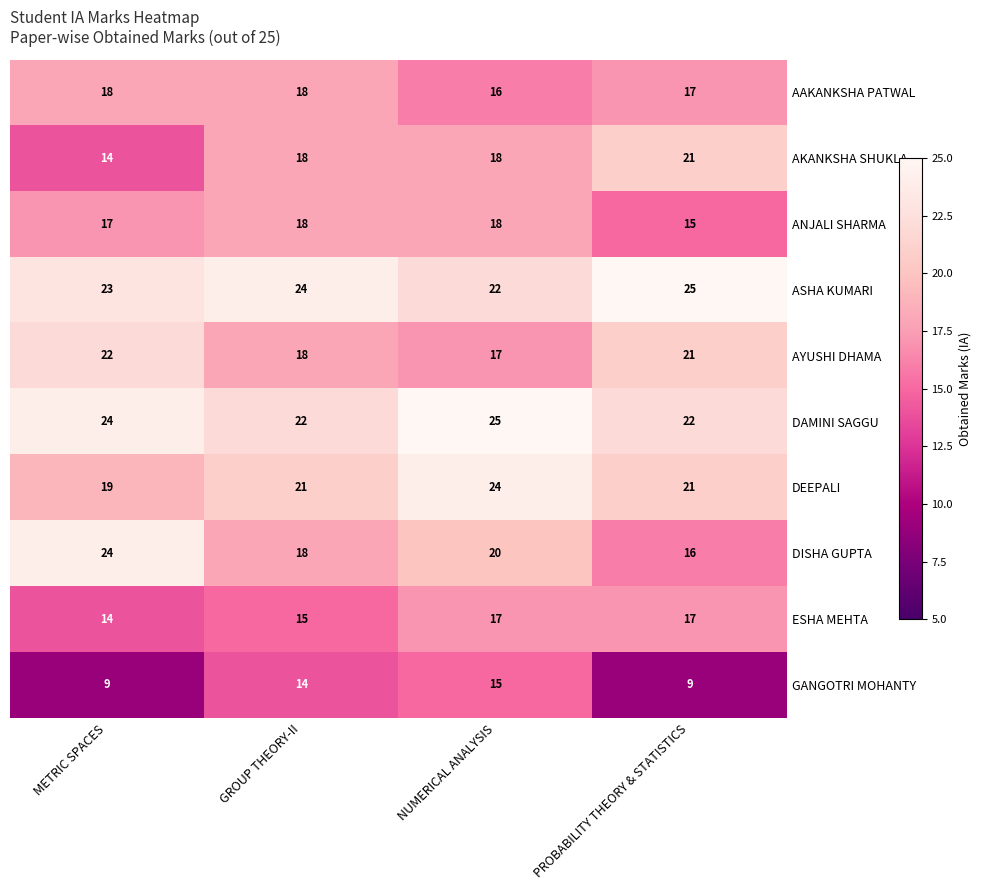

What is the difference between the maximum and minimum values in the DAMINI SAGGU series?

3